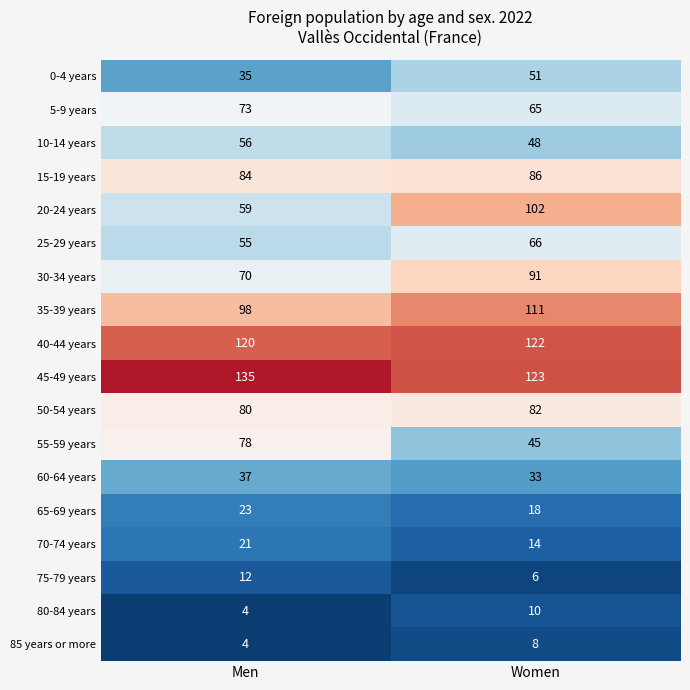

Which label corresponds to the smallest value in the chart?

Men